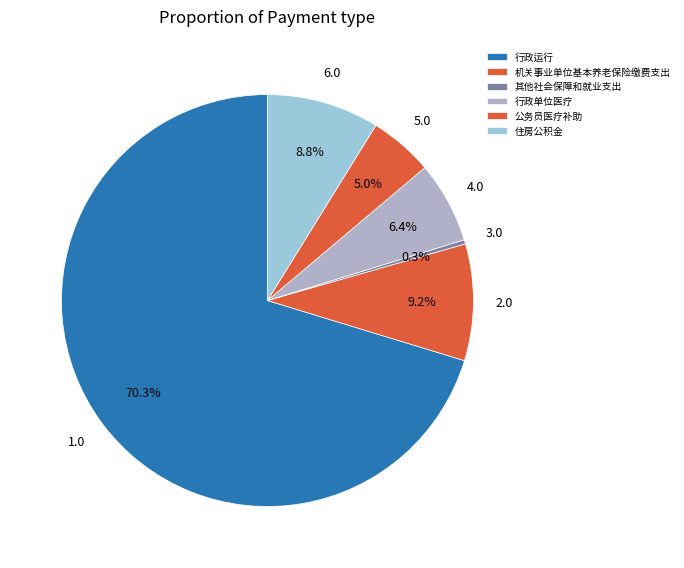

Is it true that 其他社会保障和就业支出 is 0% of the pie?

True